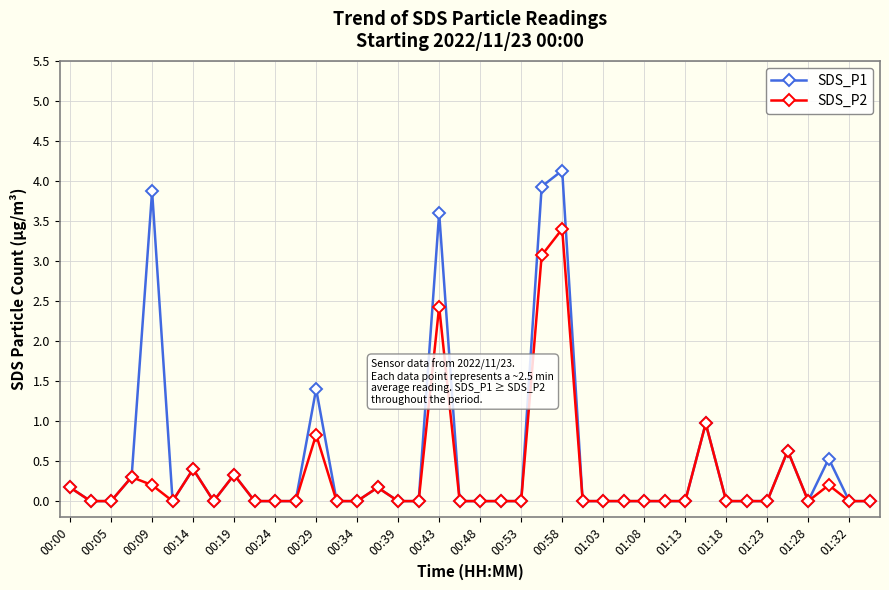

At how many categories does at least one series exceed 4?

1